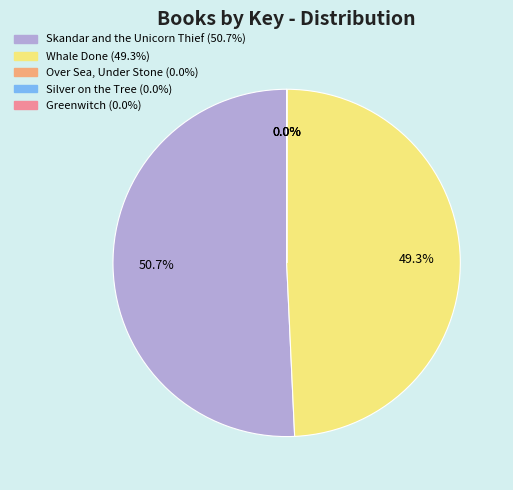

Approximately how many times larger is the value at Skandar and the Unicorn Thief compared to Whale Done?

1.0